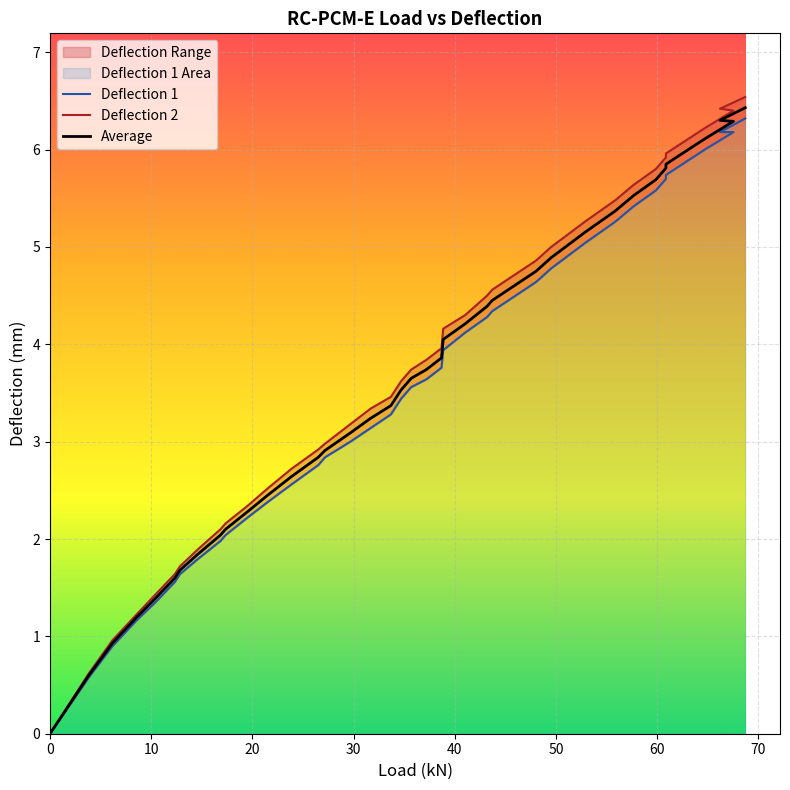

How many distinct data groups are displayed?

3